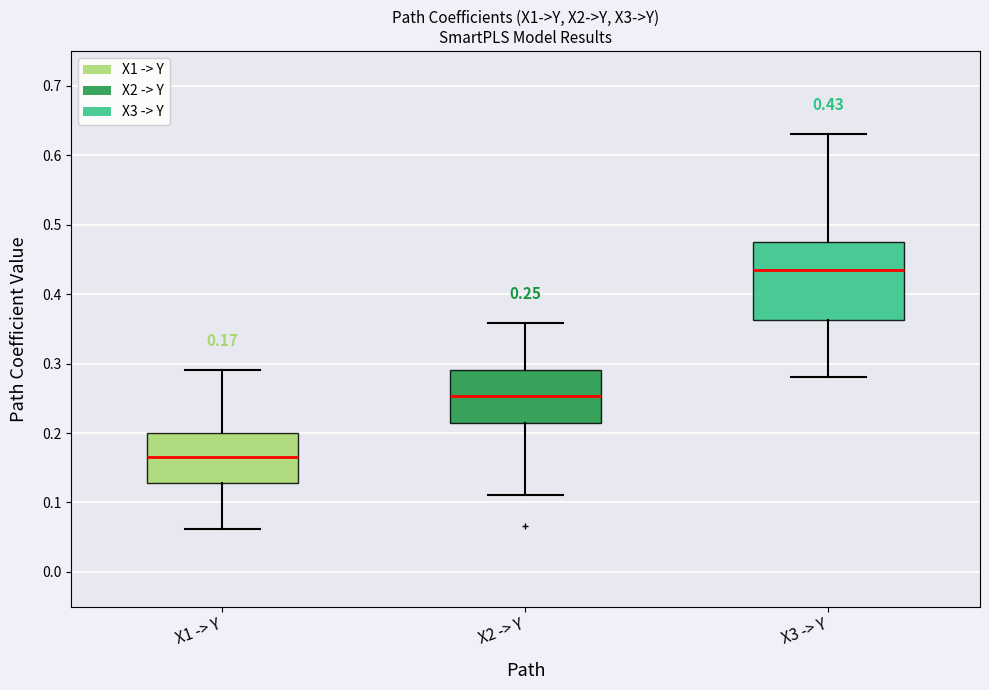

Which box has the highest median line?

X3 -> Y